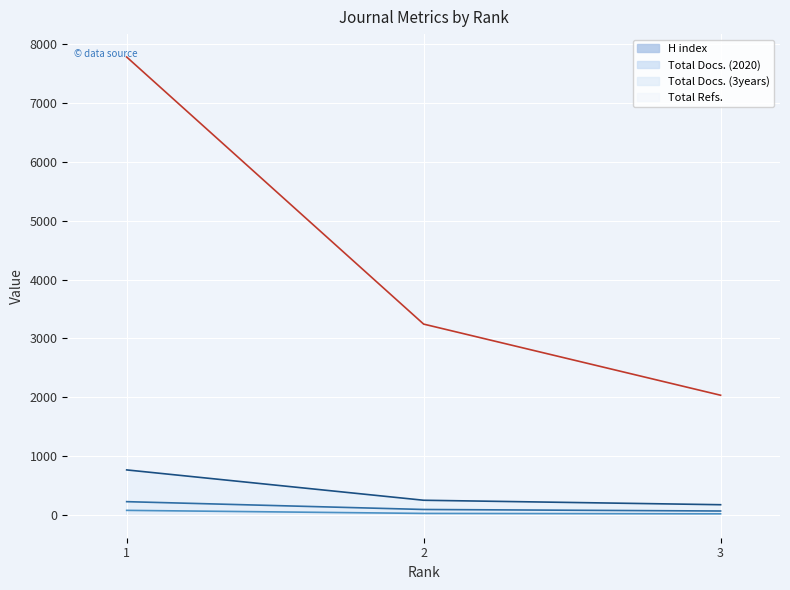

Which series has the largest total across all categories?

Total Refs.